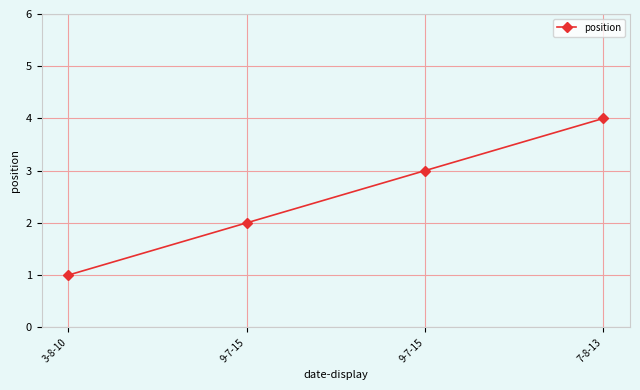

Is this an area chart (filled region under the line)?

No